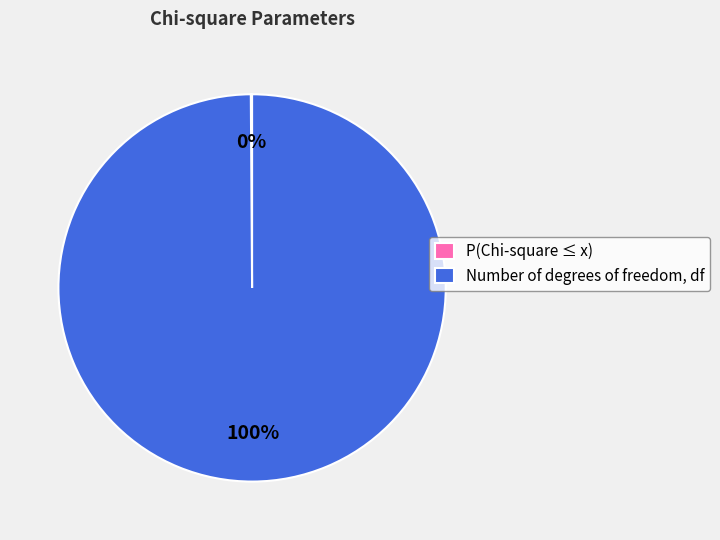

To the nearest percent, what percentage of the pie is Number of degrees of freedom, df?

100%